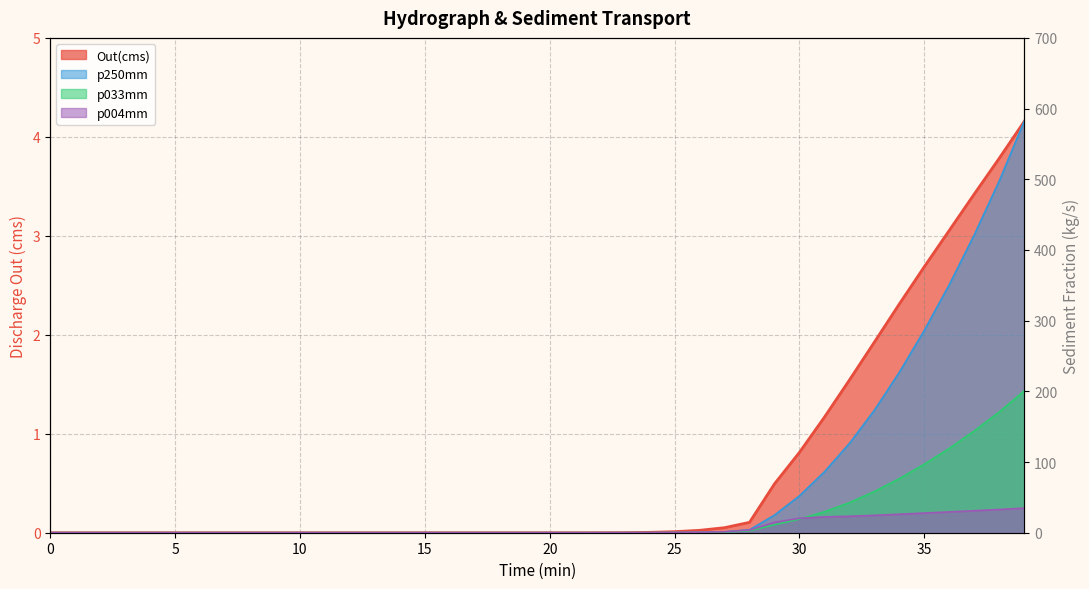

How many lines are shown in the chart?

4